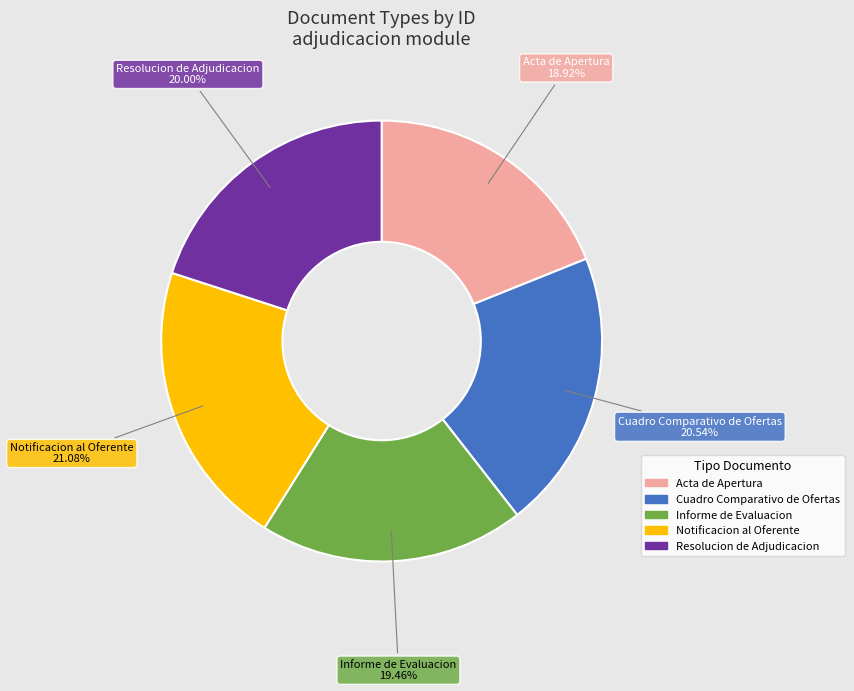

How many slices are in this pie chart?

5